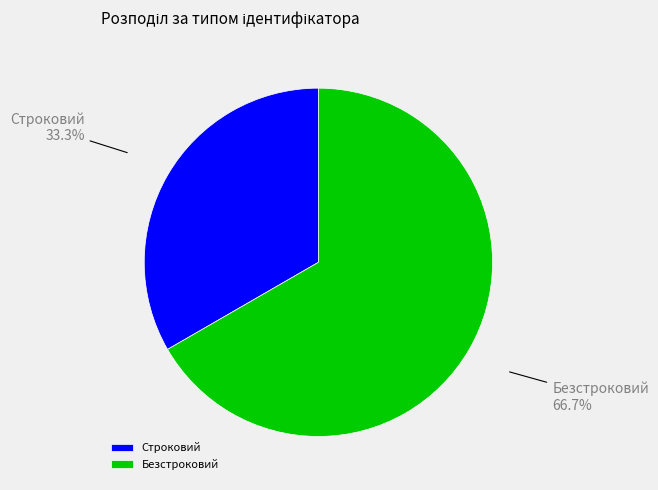

Does Безстроковий account for over 50% of the chart?

Yes